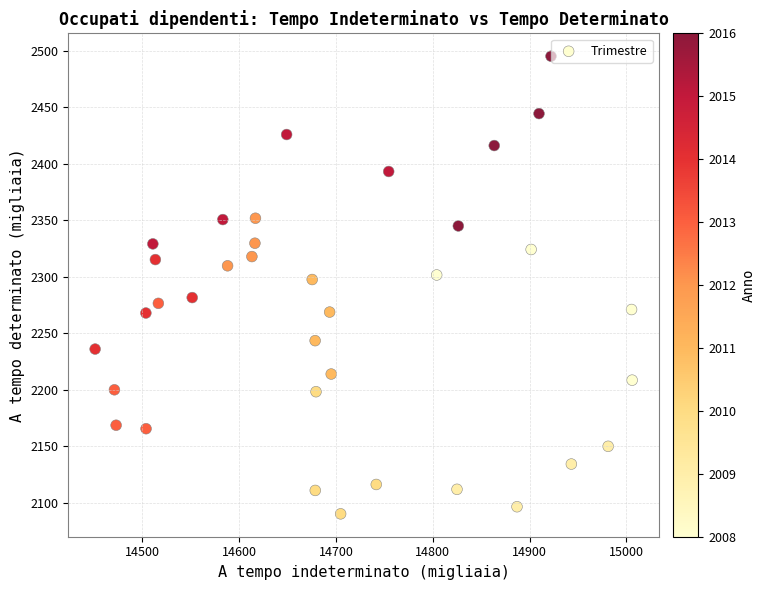

What is the range of Y values (max minus min)?

404.8